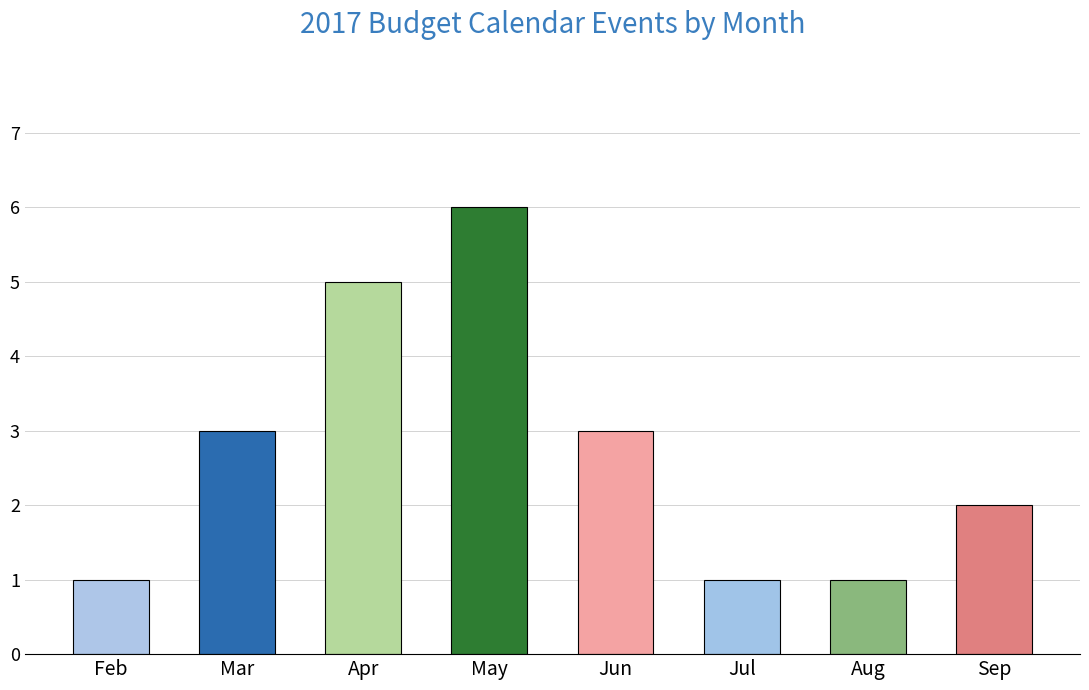

Is it true that the value at May is 6?

True